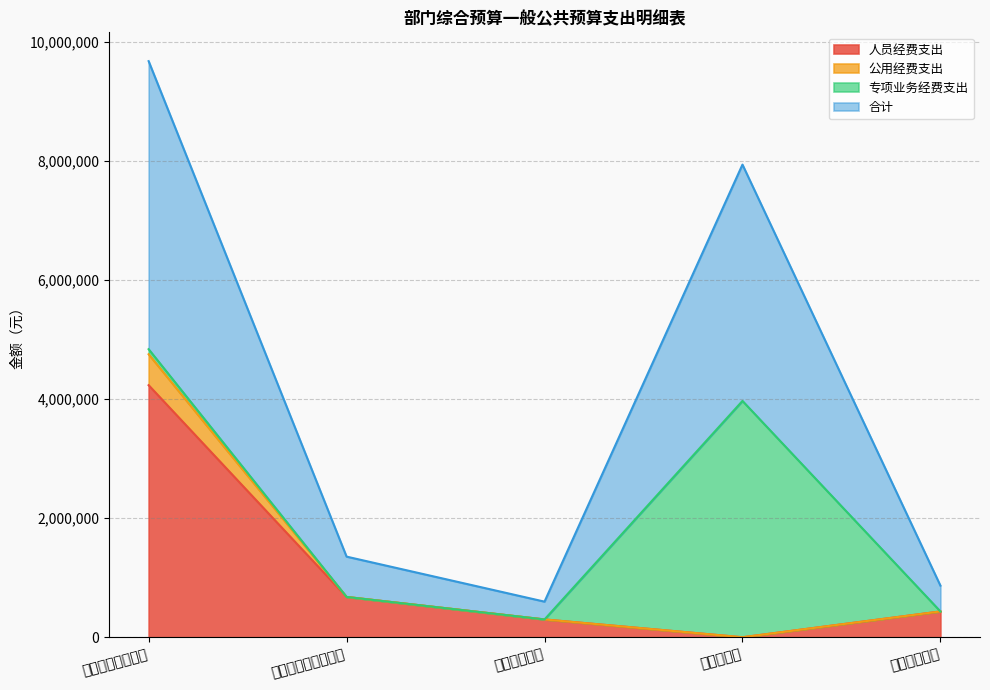

How many data points does each series have?

5